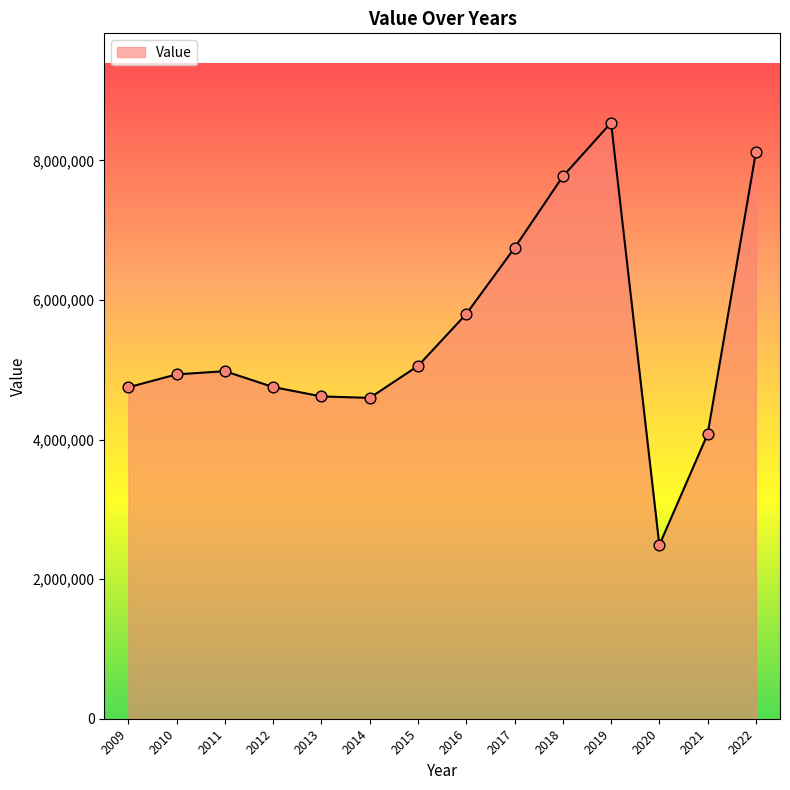

What is the change in value from 2021 to 2022?

+4037016